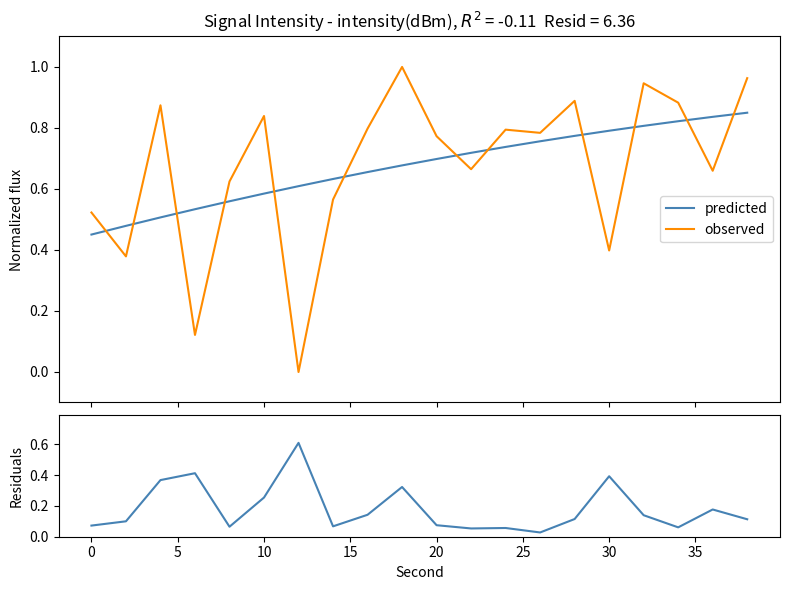

How many times do predicted and observed cross each other?

12